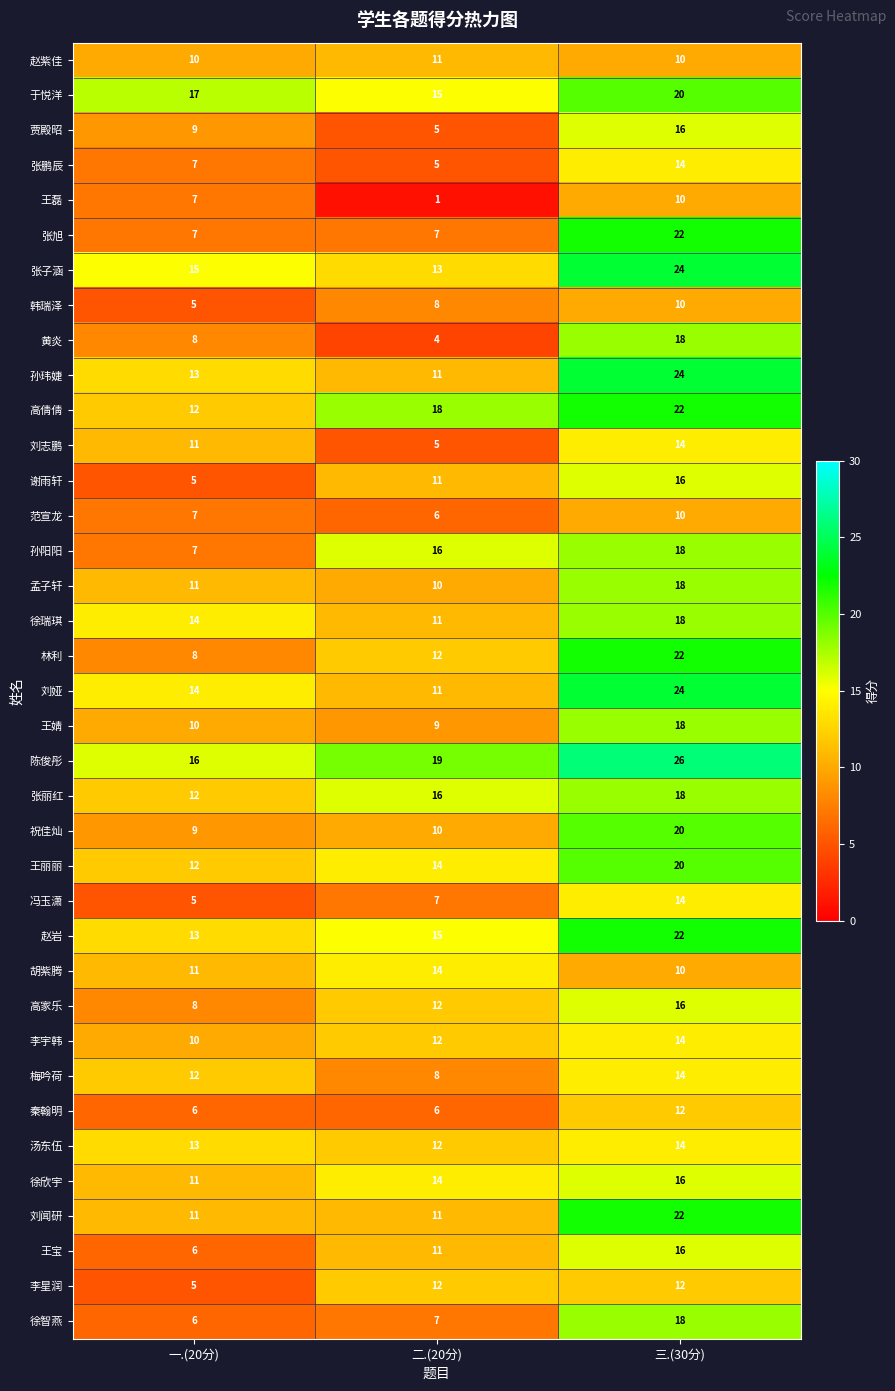

What is the maximum value shown in the chart?

26